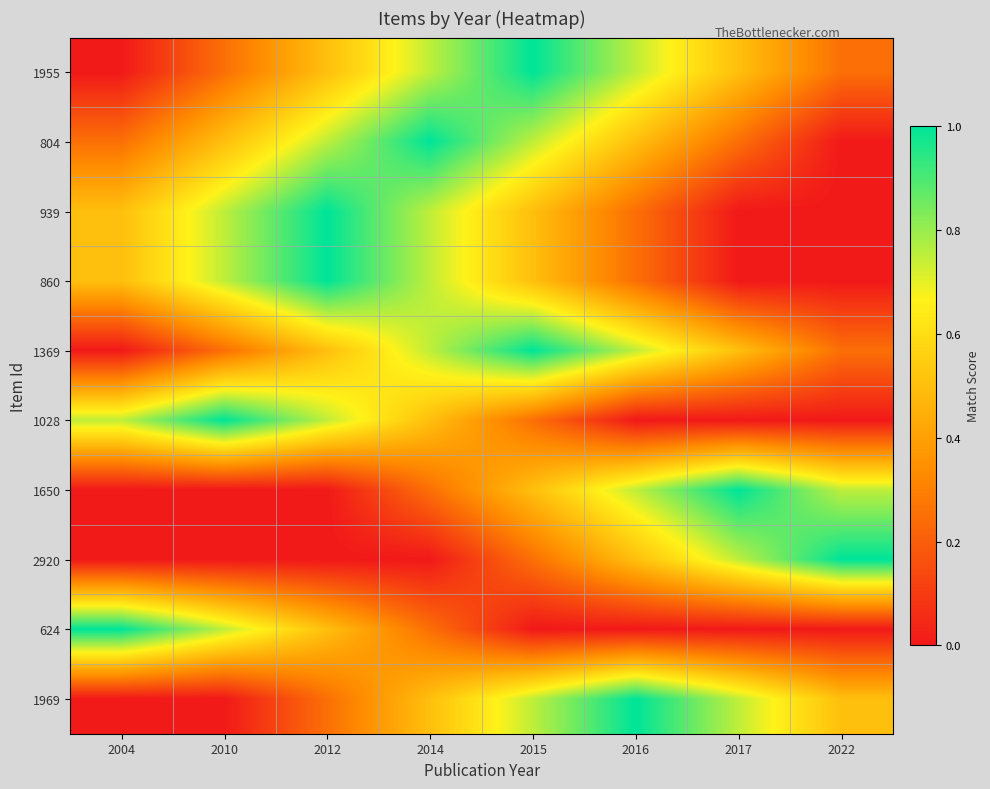

Reading right to left, extract all data points from this chart.

1955: 2022=0.2	2017=0.5	2016=0.8	2015=1.0	2014=0.8	2012=0.5	2010=0.2	2004=0.0
804: 2022=0.0	2017=0.2	2016=0.5	2015=0.8	2014=1.0	2012=0.8	2010=0.5	2004=0.2
939: 2022=0.0	2017=0.0	2016=0.2	2015=0.5	2014=0.8	2012=1.0	2010=0.8	2004=0.5
860: 2022=0.0	2017=0.0	2016=0.2	2015=0.5	2014=0.8	2012=1.0	2010=0.8	2004=0.5
1369: 2022=0.2	2017=0.5	2016=0.8	2015=1.0	2014=0.8	2012=0.5	2010=0.2	2004=0.0
1028: 2022=0.0	2017=0.0	2016=0.0	2015=0.2	2014=0.5	2012=0.8	2010=1.0	2004=0.8
1650: 2022=0.8	2017=1.0	2016=0.8	2015=0.5	2014=0.2	2012=0.0	2010=0.0	2004=0.0
2920: 2022=1.0	2017=0.8	2016=0.5	2015=0.2	2014=0.0	2012=0.0	2010=0.0	2004=0.0
624: 2022=0.0	2017=0.0	2016=0.0	2015=0.0	2014=0.2	2012=0.5	2010=0.8	2004=1.0
1969: 2022=0.5	2017=0.8	2016=1.0	2015=0.8	2014=0.5	2012=0.2	2010=0.0	2004=0.0